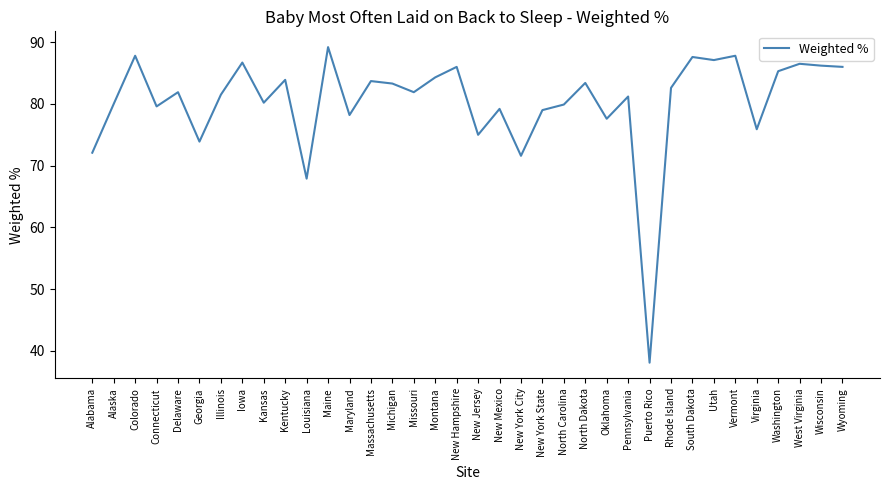

Where is the data nearest to the value 63?

Louisiana